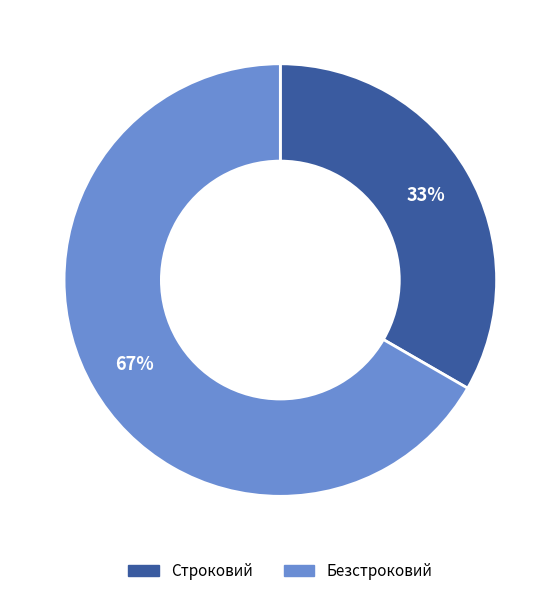

Rank the categories by value from highest to lowest.

Безстроковий, Строковий